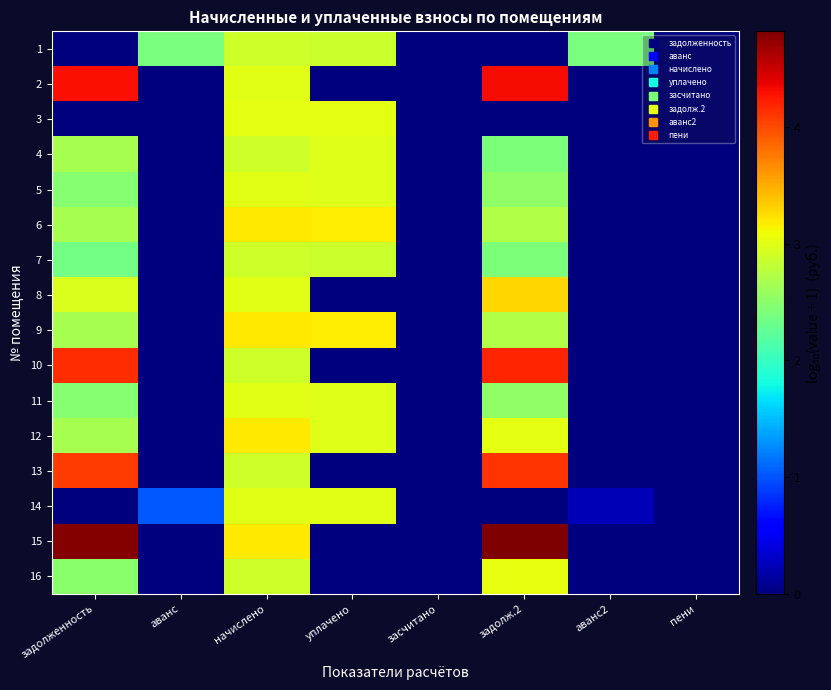

How many distinct data groups are displayed?

16